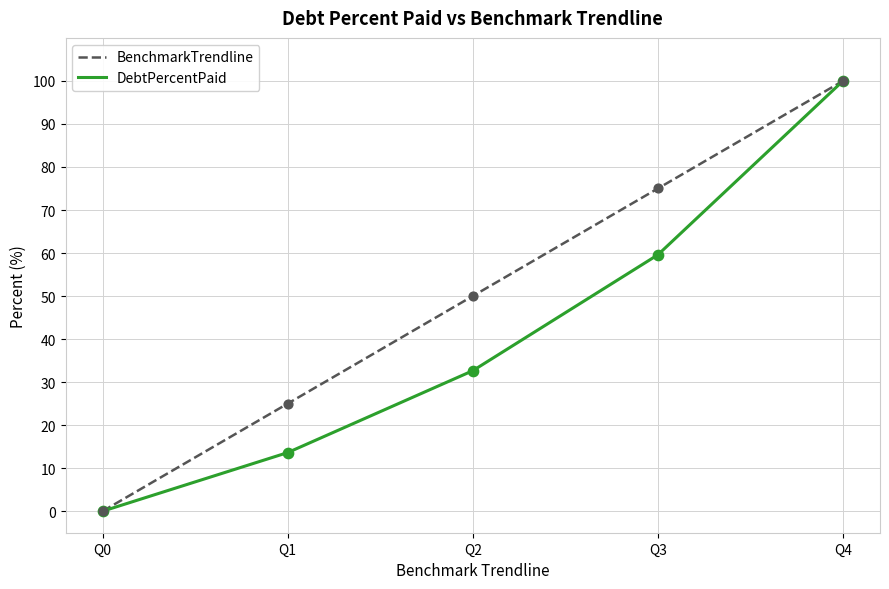

At which category is the sum across all series the highest?

Q4